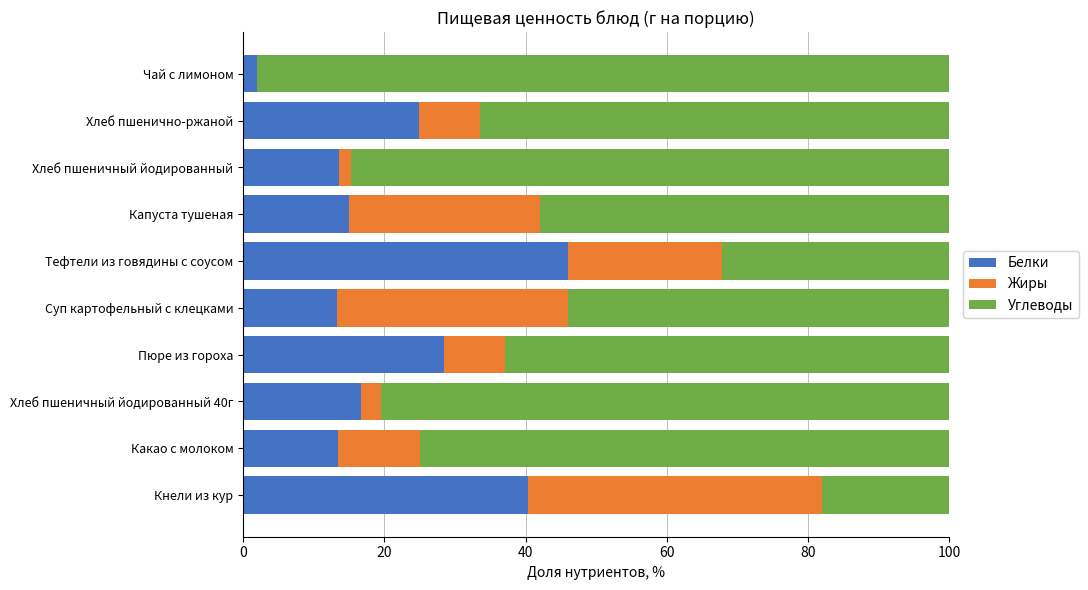

What is the total value across all series at Хлеб пшенично-ржаной?

100.0